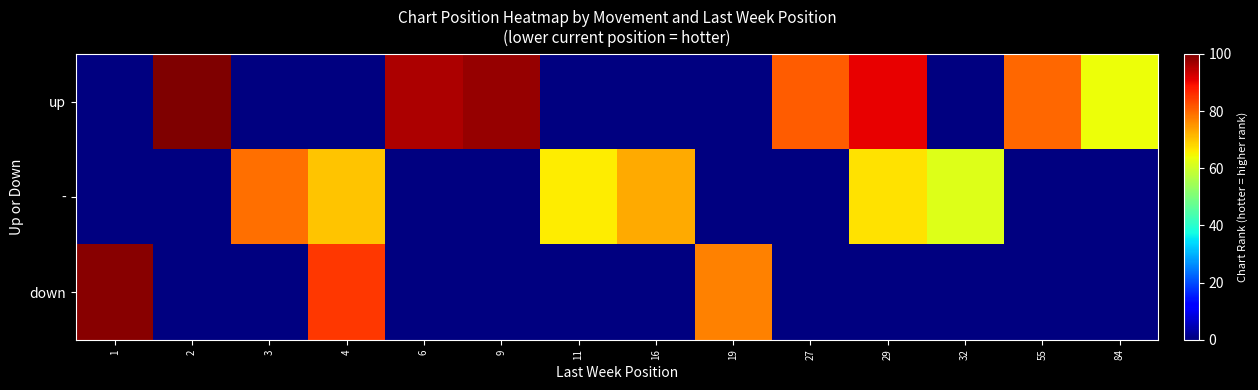

Which label corresponds to the largest value in the chart?

2